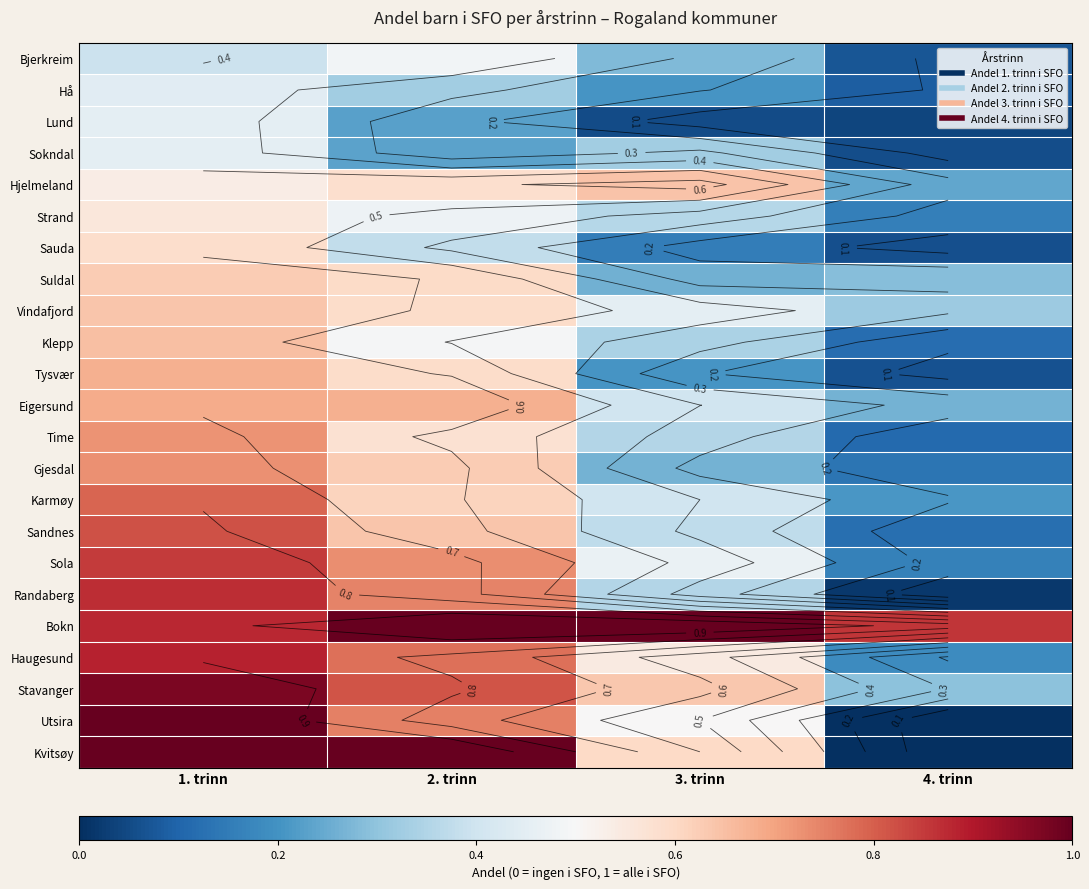

The value of Time at 1. trinn is 1.3. True or false?

False